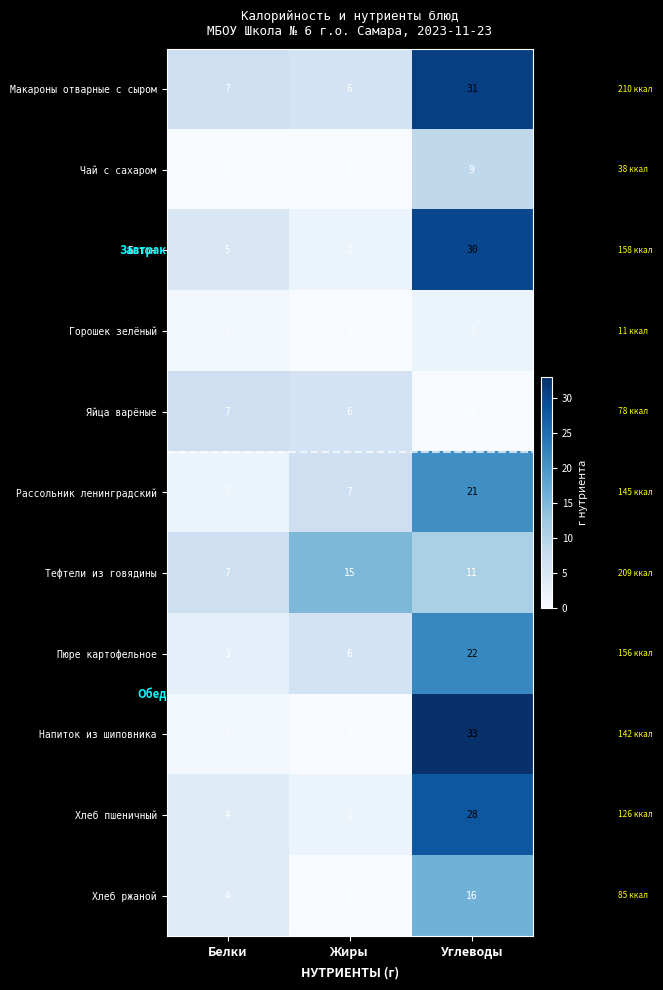

Where is Хлеб ржаной nearest to the value 8?

Белки